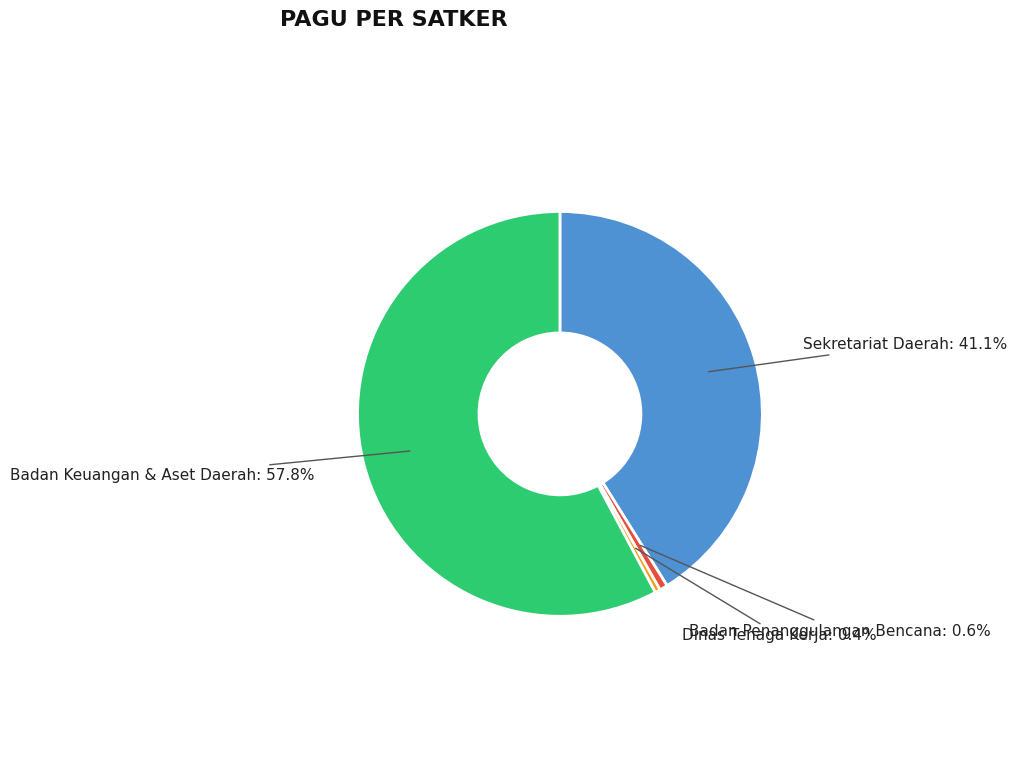

Does any single category account for the majority?

Yes